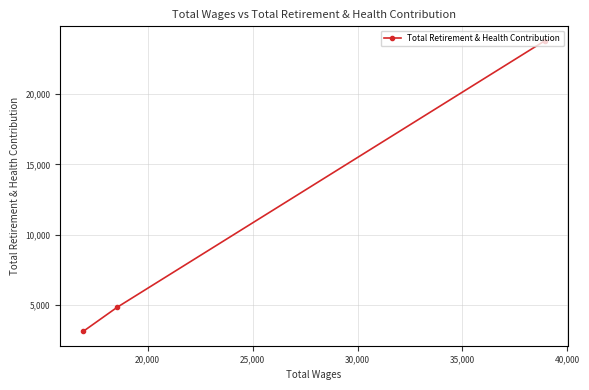

What is the greatest value displayed?

23798